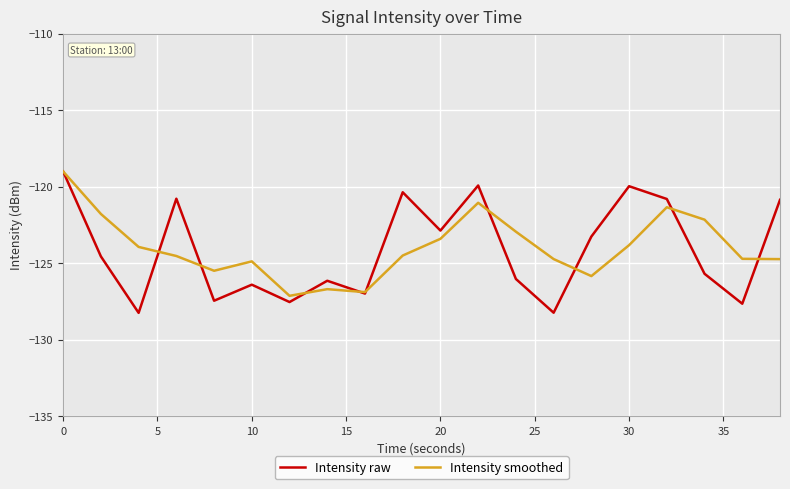

After their last crossing, which series has the higher values: Intensity raw or Intensity smoothed?

Intensity raw